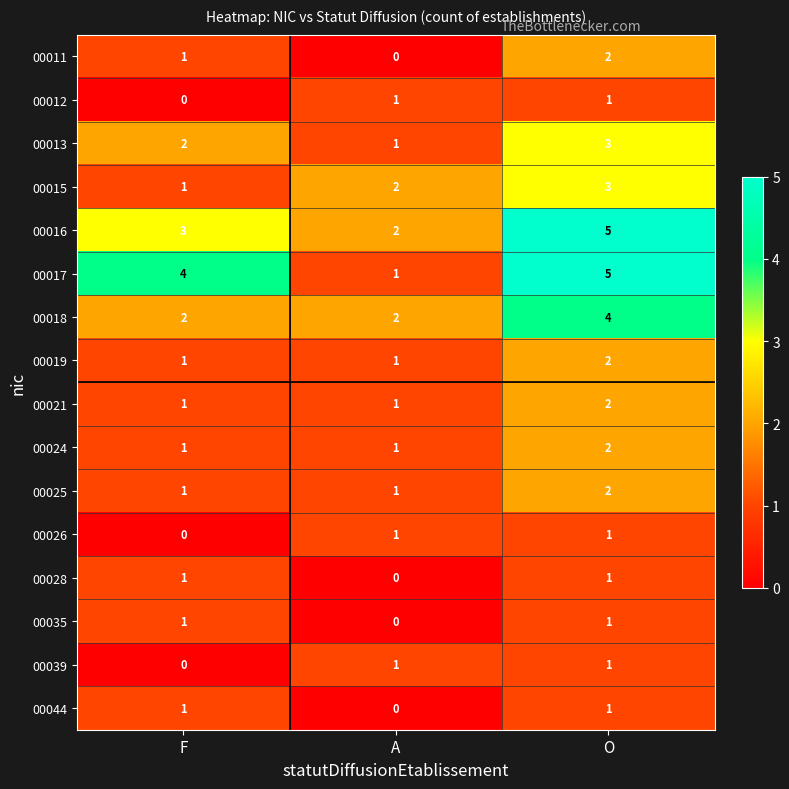

At which category is the sum across all series the highest?

O